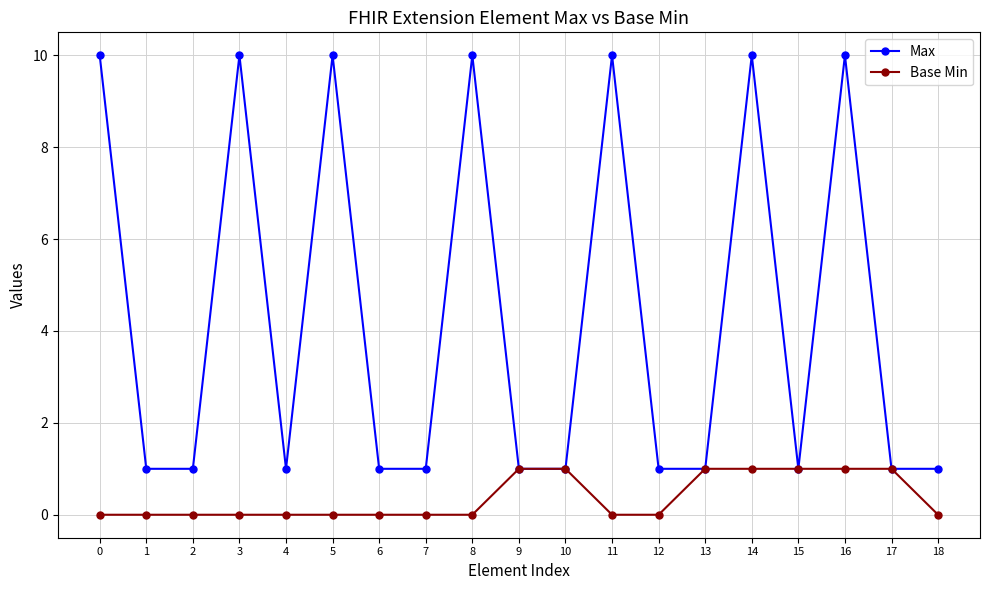

Reading right to left, what are all the values shown in this chart?

Max: 18=1	17=1	16=10	15=1	14=10	13=1	12=1	11=10	10=1	9=1	8=10	7=1	6=1	5=10	4=1	3=10	2=1	1=1	0=10
Base Min: 18=0	17=1	16=1	15=1	14=1	13=1	12=0	11=0	10=1	9=1	8=0	7=0	6=0	5=0	4=0	3=0	2=0	1=0	0=0